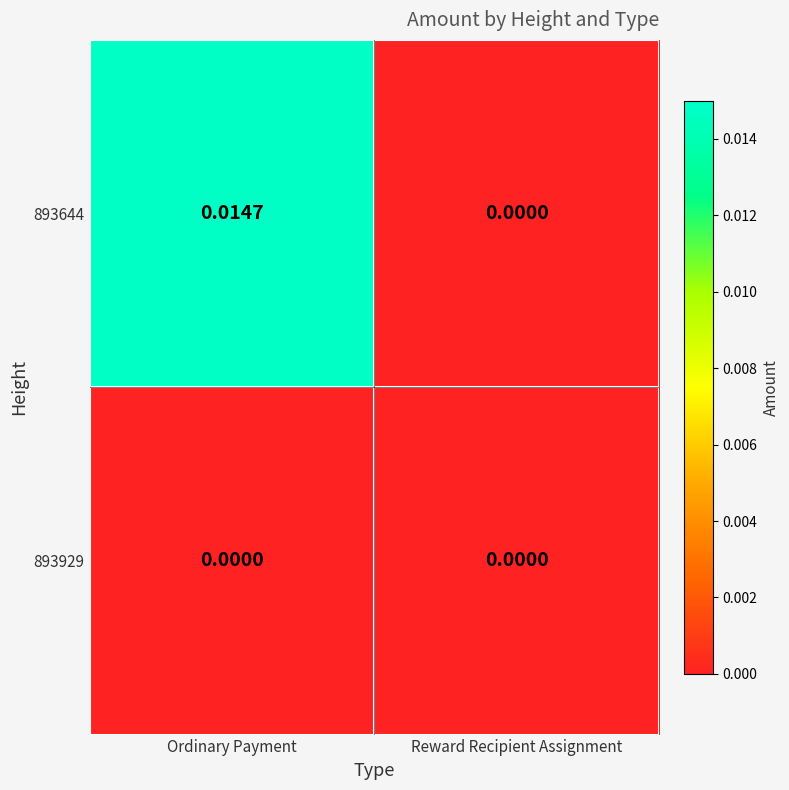

At which label is 893644 closest to 0?

Reward Recipient Assignment